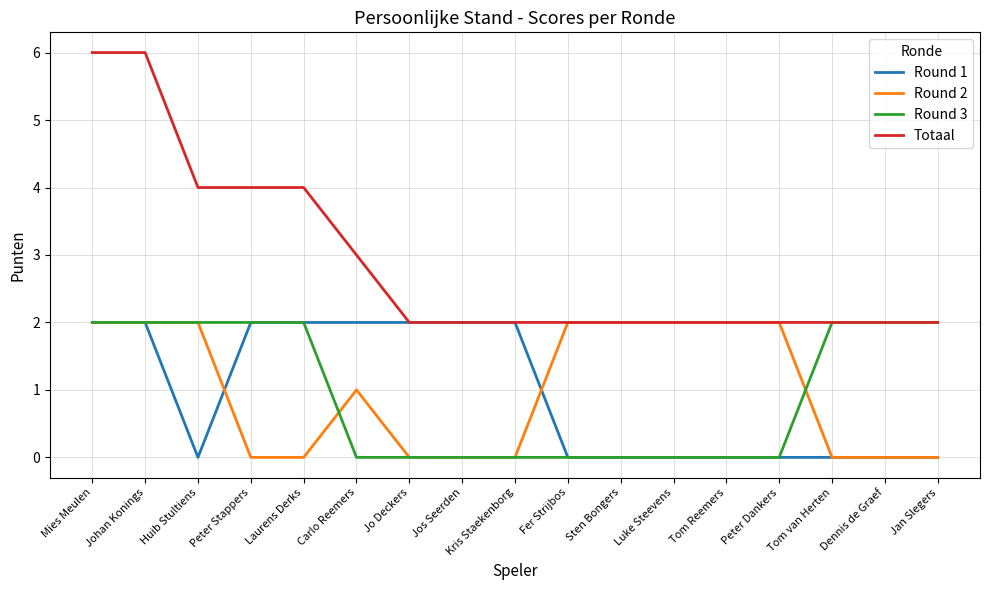

Which series has the widest spread of values?

Totaal